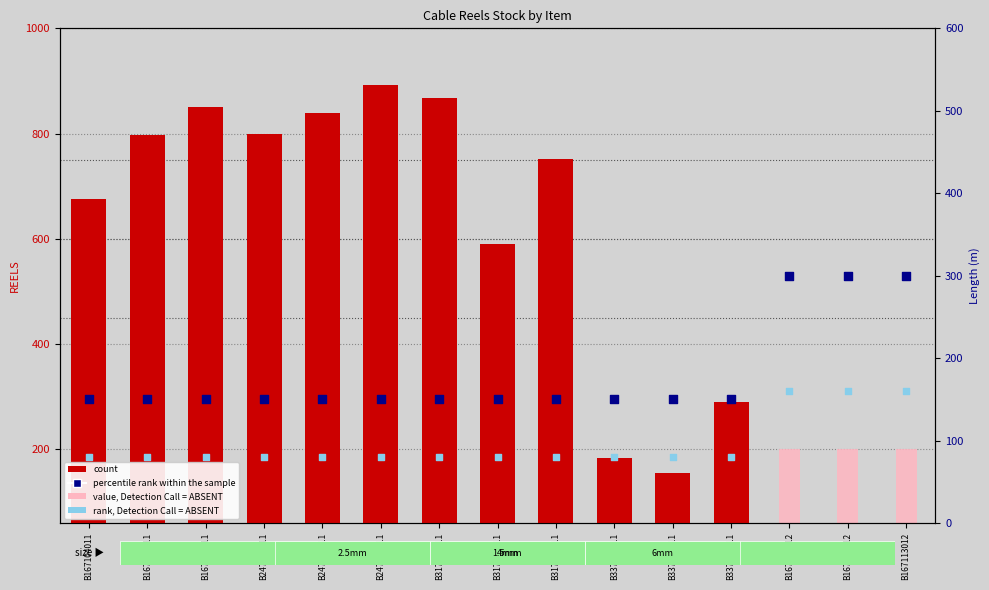

Which series has the largest total across all categories?

count